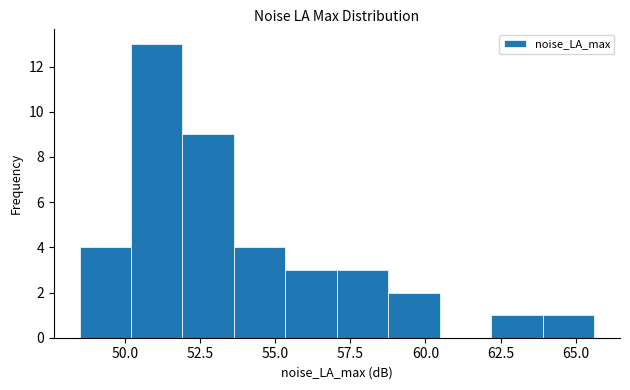

Around what value on the x-axis is the tallest bar? Give the approximate position of its centre, as read against the axis.

51.0